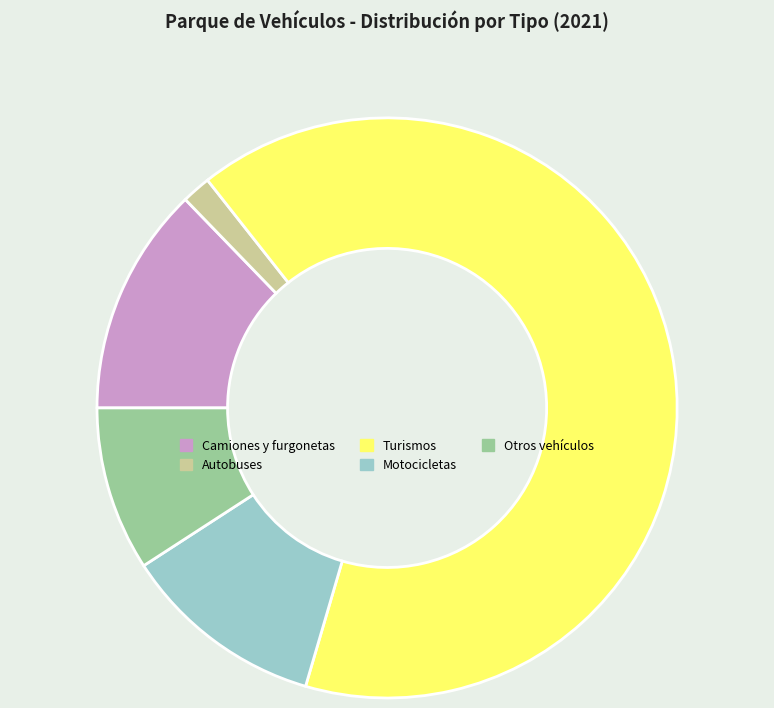

Approximately how many times larger is the value at Turismos compared to Otros vehículos?

7.1